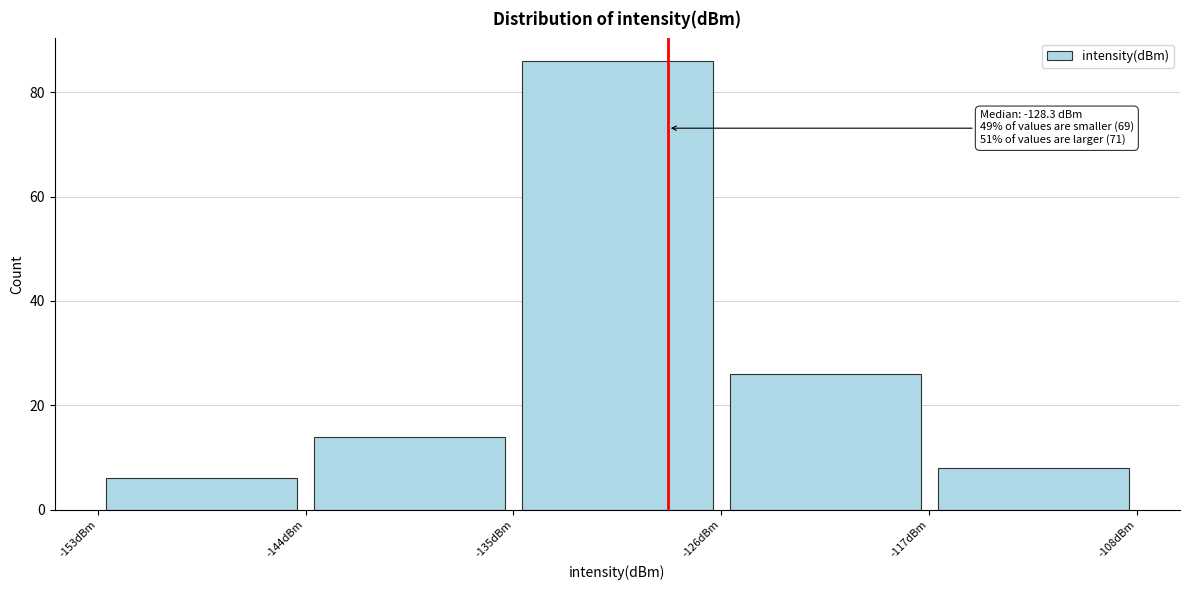

Which range on the x-axis has the tallest bar?

-135 to -126